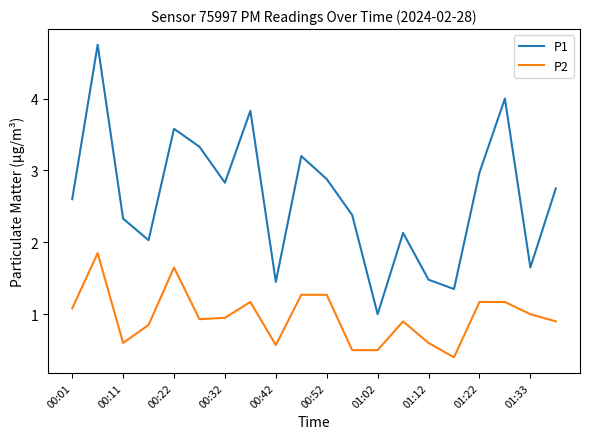

At how many categories does at least one series exceed 3?

6